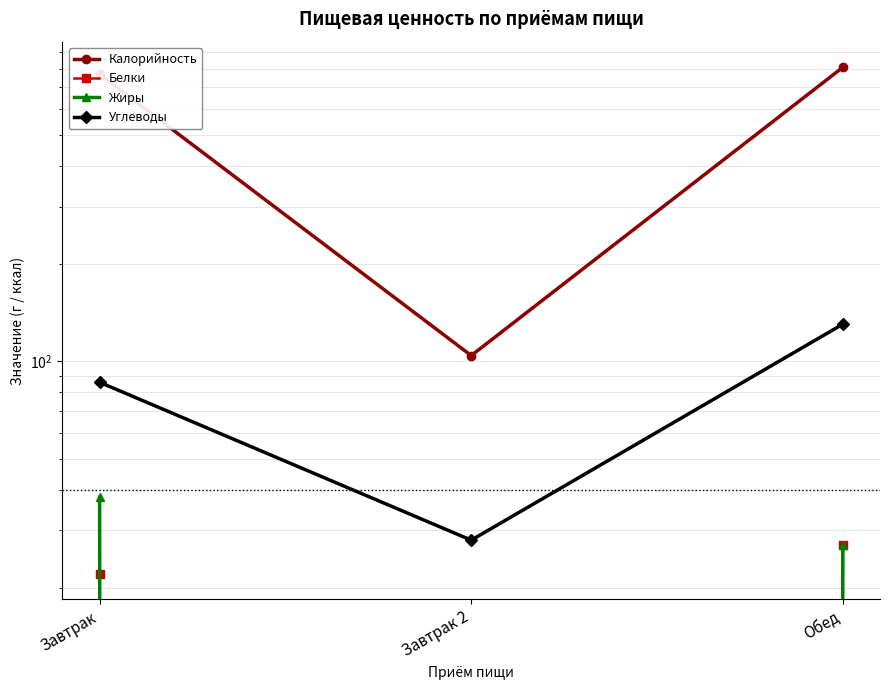

How many Углеводы values are between 28 and 130?

3